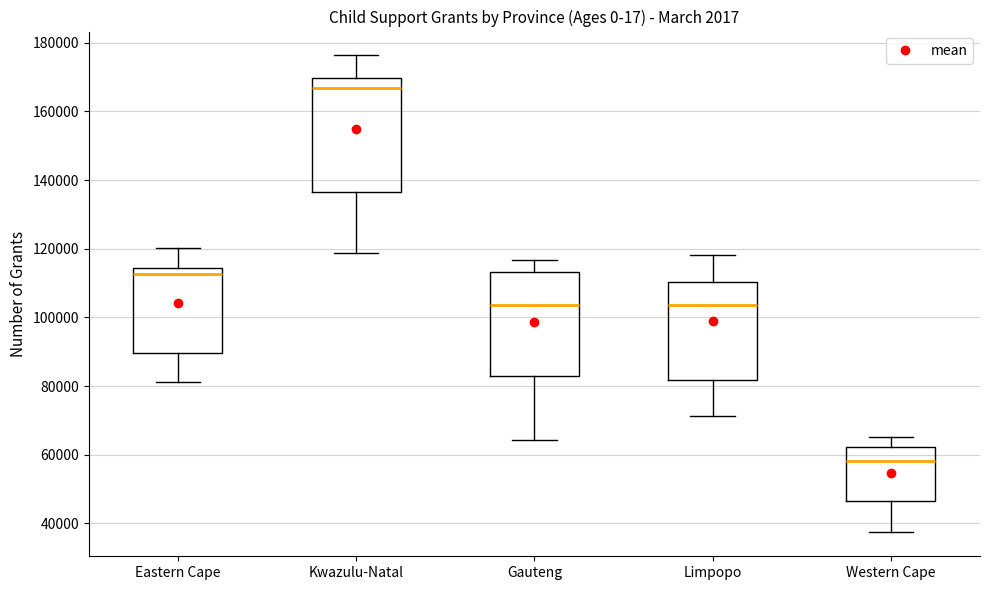

Which box has the lowest median line?

Western Cape